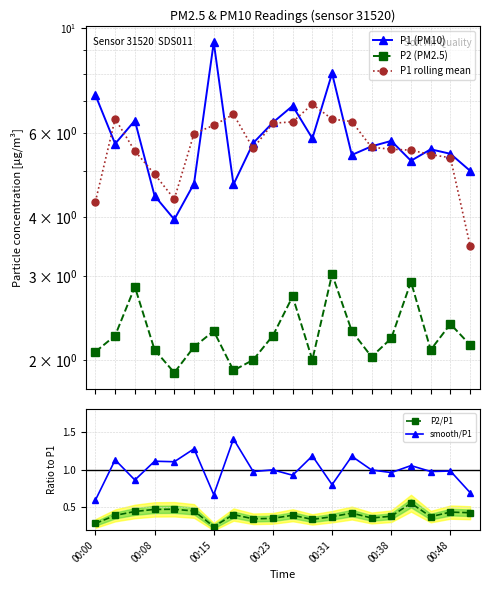

True or false: P2/P1 and smooth/P1 intersect in this chart.

False